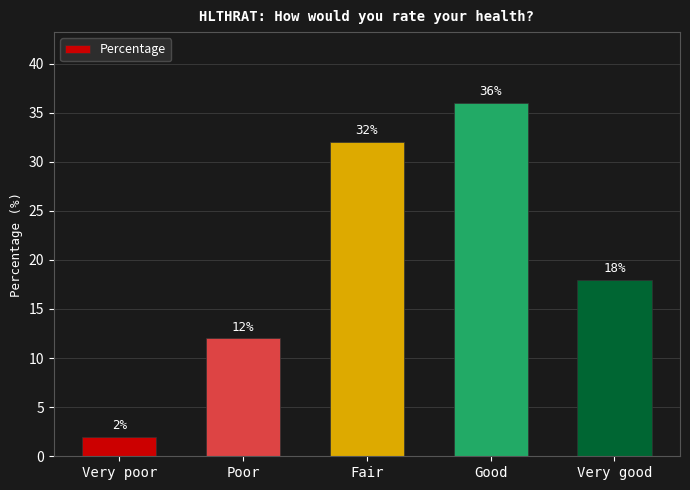

What is the value of the 4th bar from the left?

36